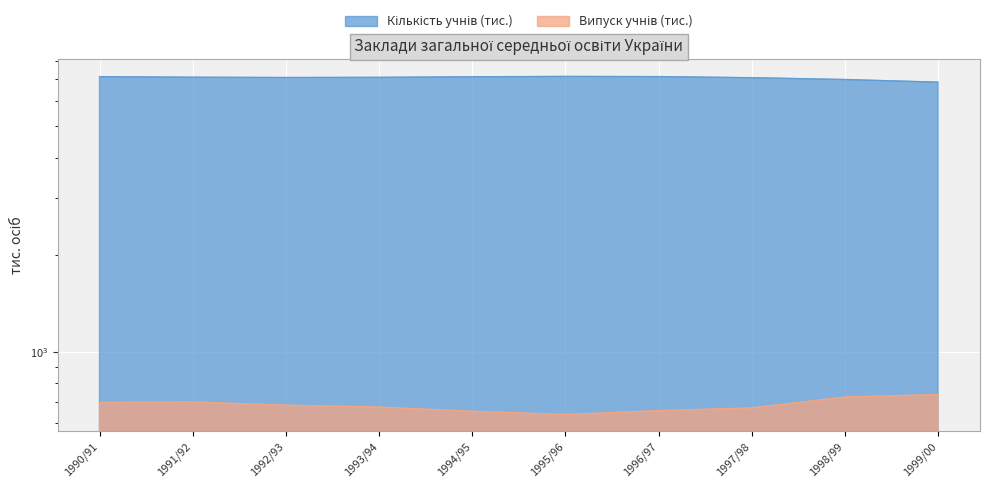

Read the Кількість учнів (тис.) value at 1990/91, to the nearest 5.

7130